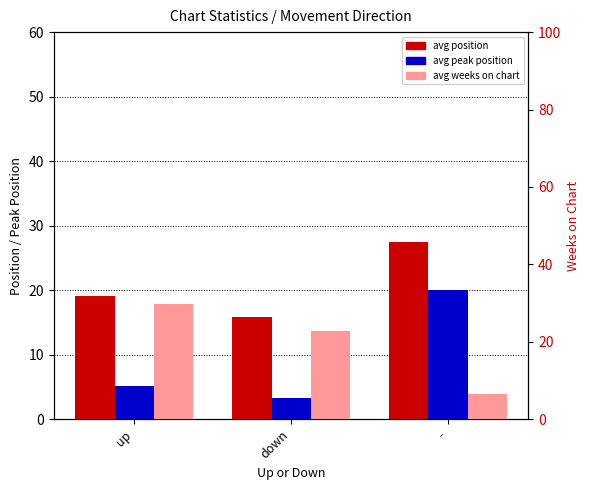

At which label does avg weeks on chart first exceed 22?

up